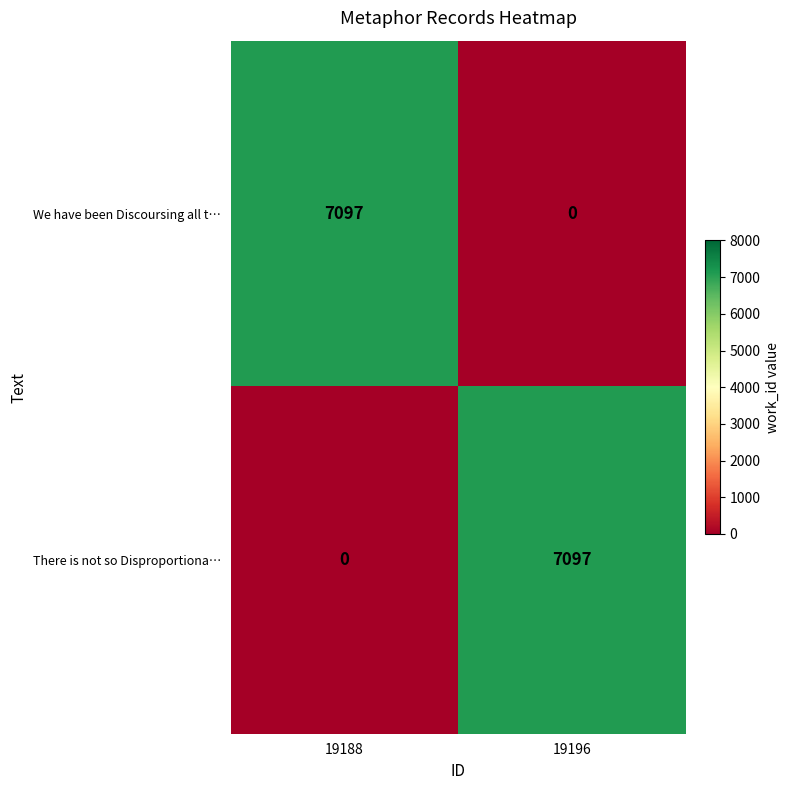

Reading left to right, what are all the values shown in this chart?

We have been Discoursing all t…: 7097	0
There is not so Disproportiona…: 0	7097